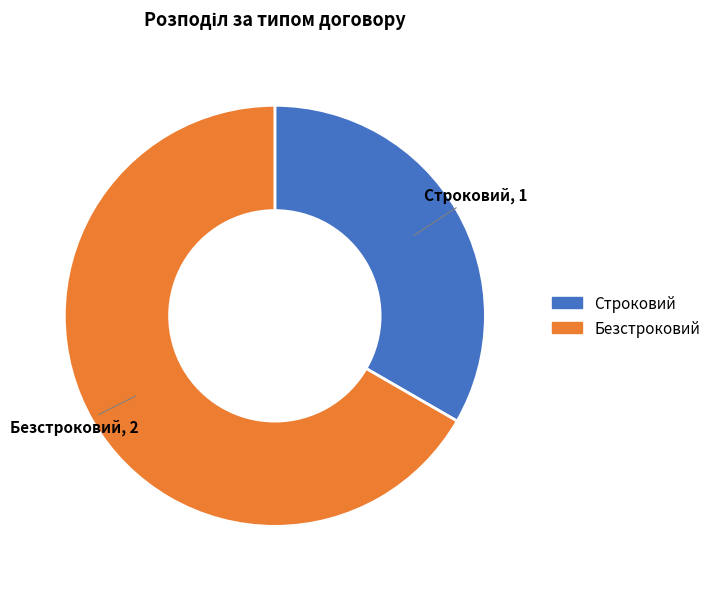

Which slice is the largest?

Безстроковий